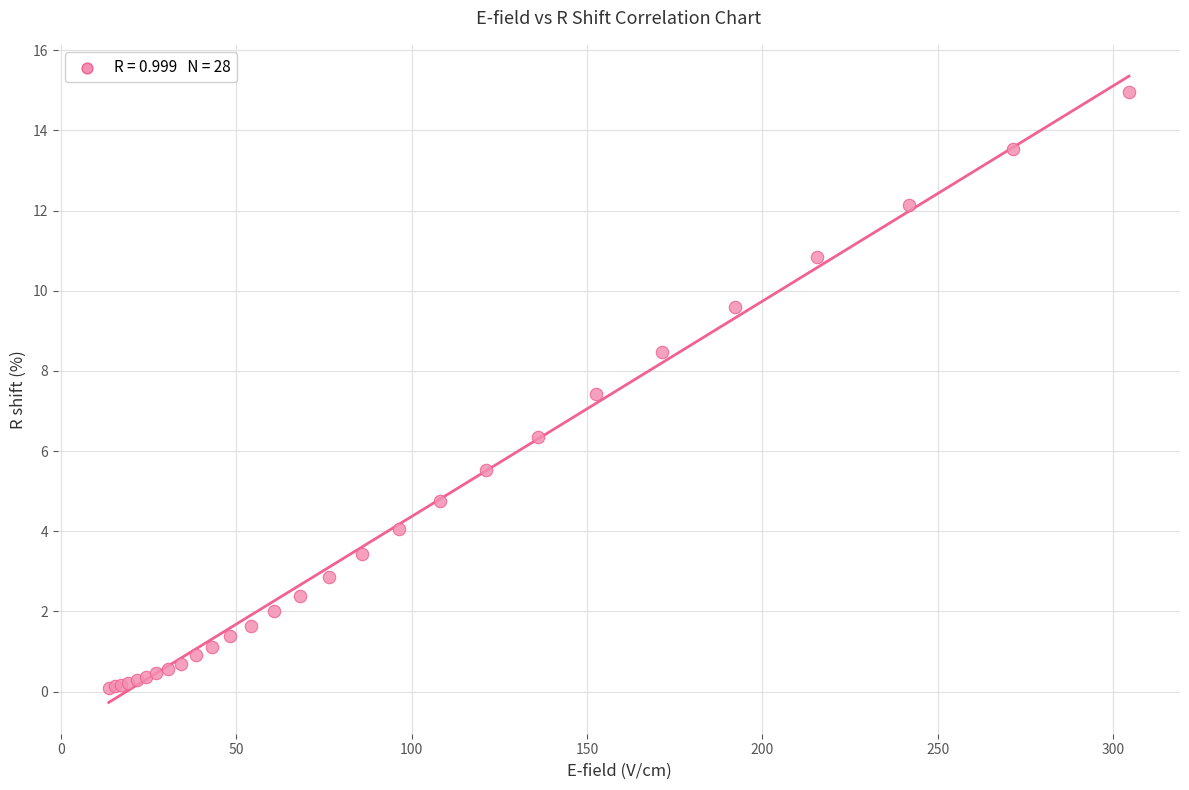

What Y value in the scatter plot is closest to 7?

7.4